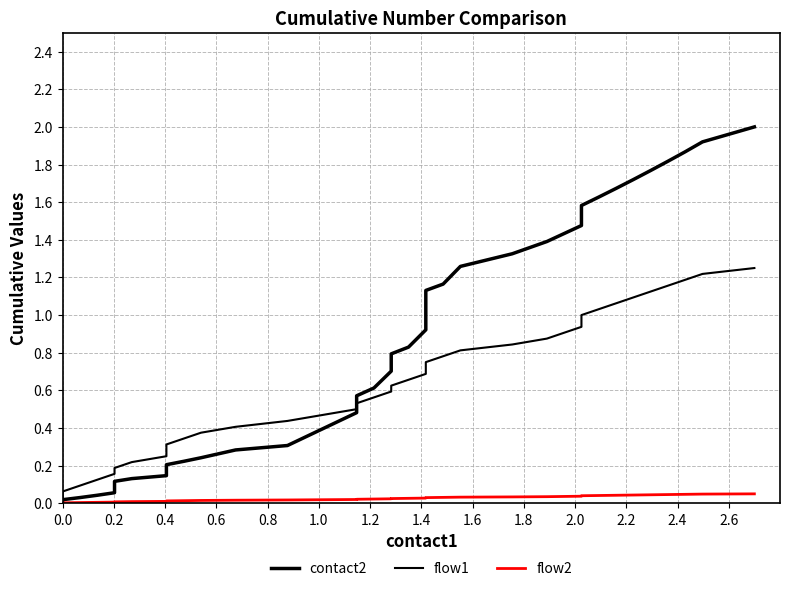

True or false: flow2 and flow1 cross at least once.

False